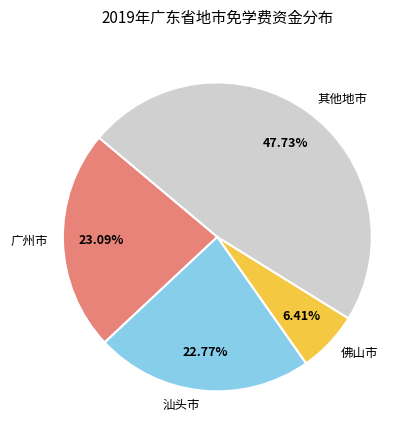

What is the largest slice in the pie chart?

其他地市